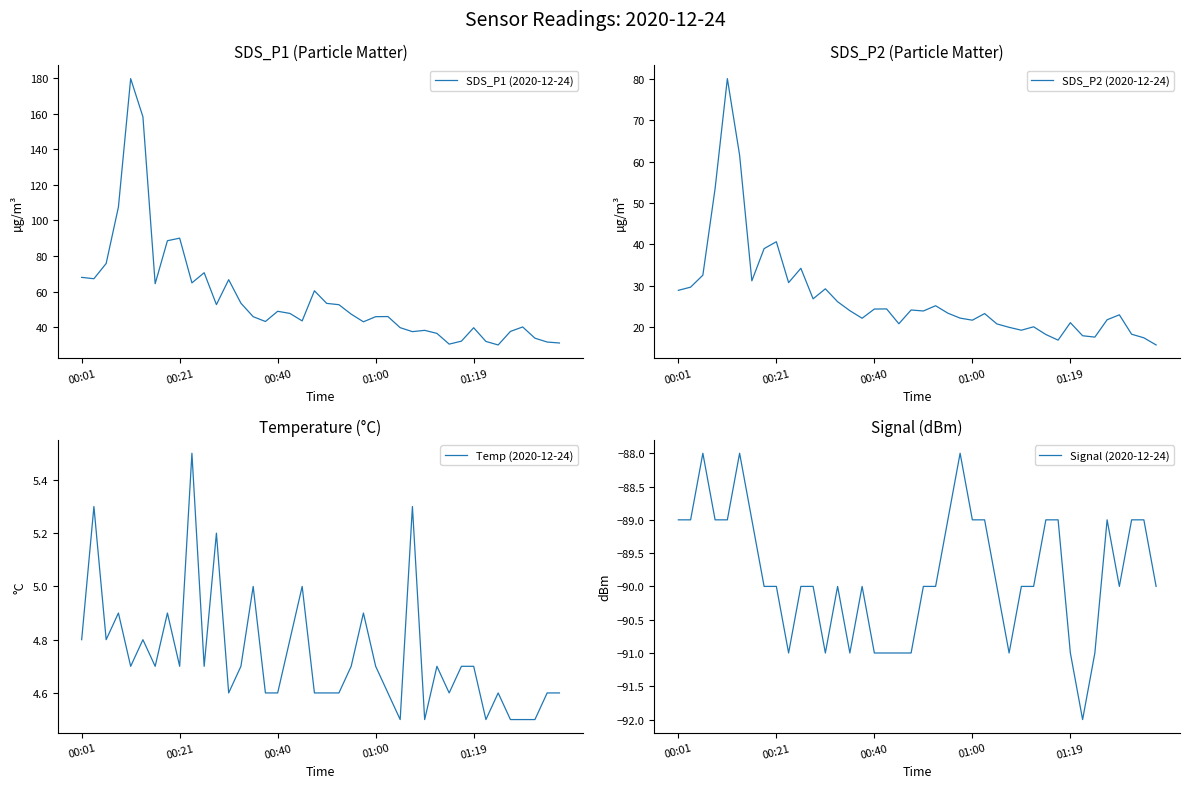

At 35, list the series in order from largest to smallest.

SDS_P1 (2020-12-24), SDS_P2 (2020-12-24), Temp (2020-12-24), Signal (2020-12-24)